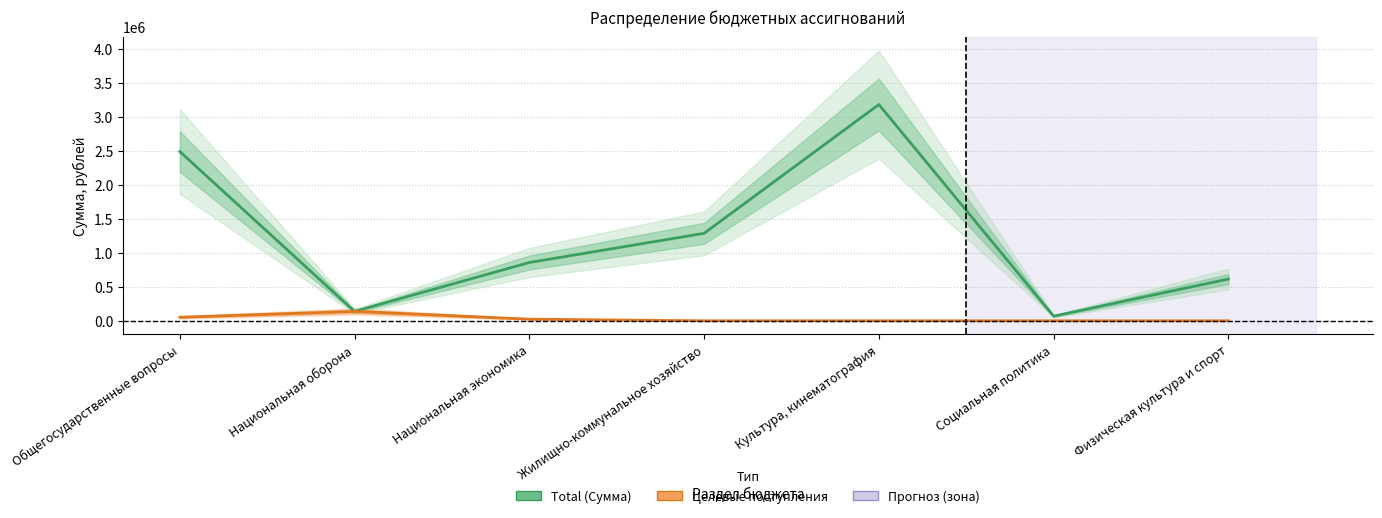

At which label does Целевые поступления reach its minimum?

Жилищно-коммунальное хозяйство